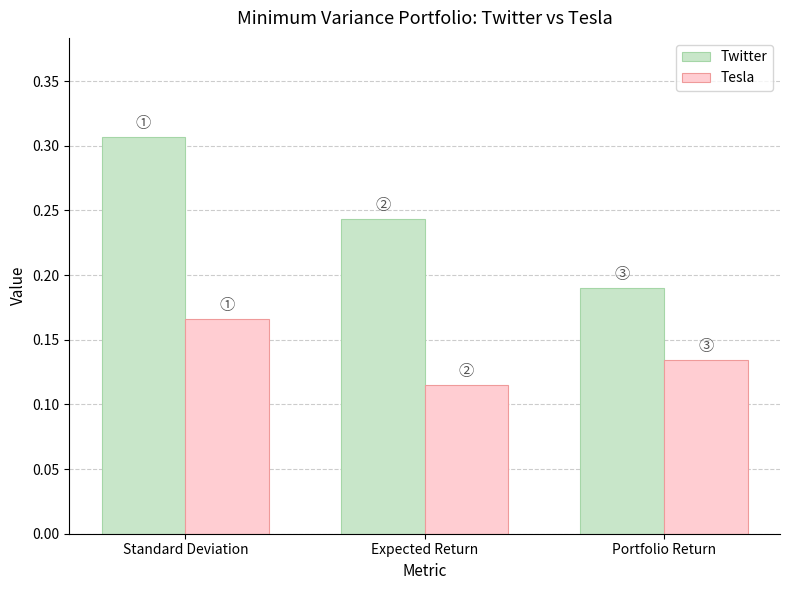

How many bars are there in each group?

2